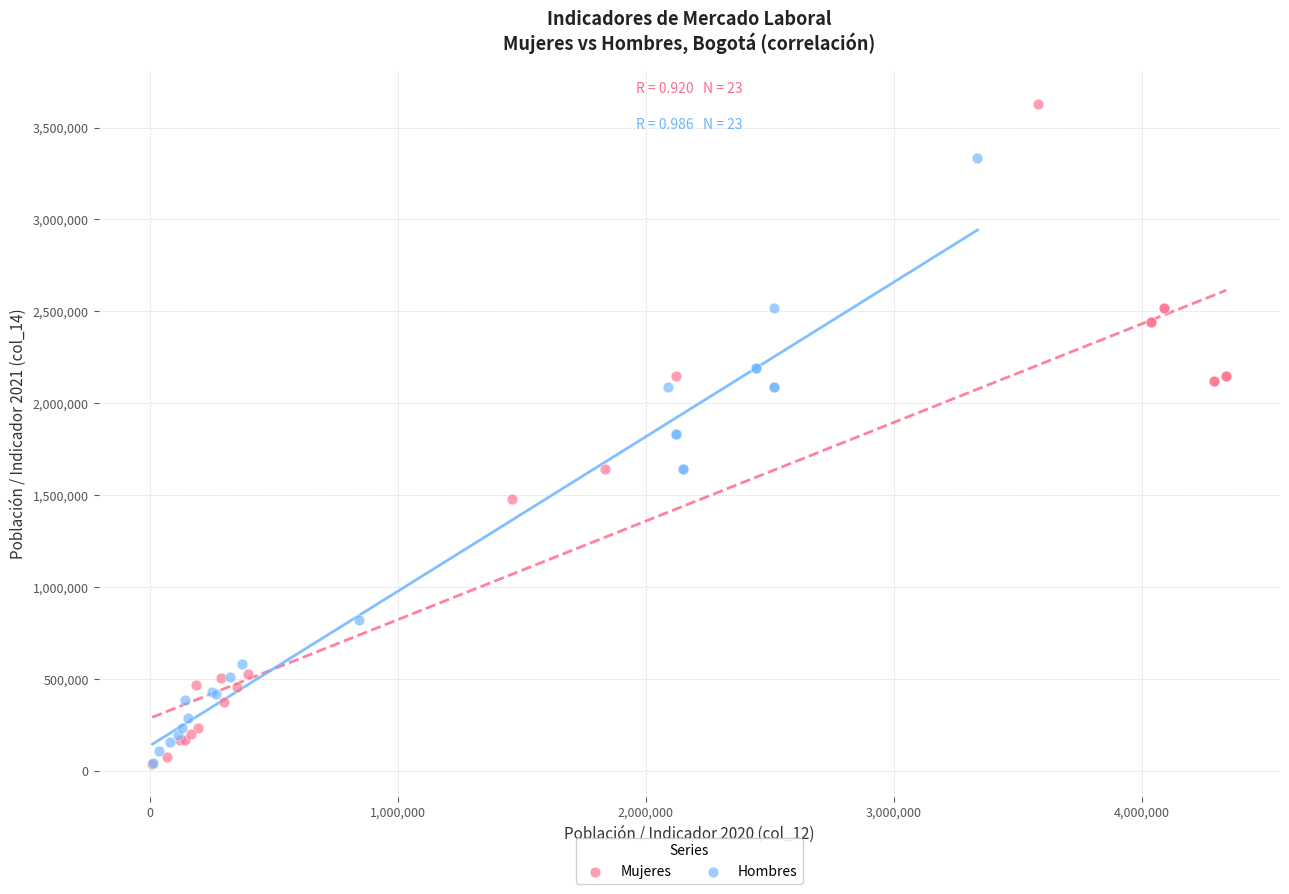

Which series has the widest spread of Y values?

Mujeres